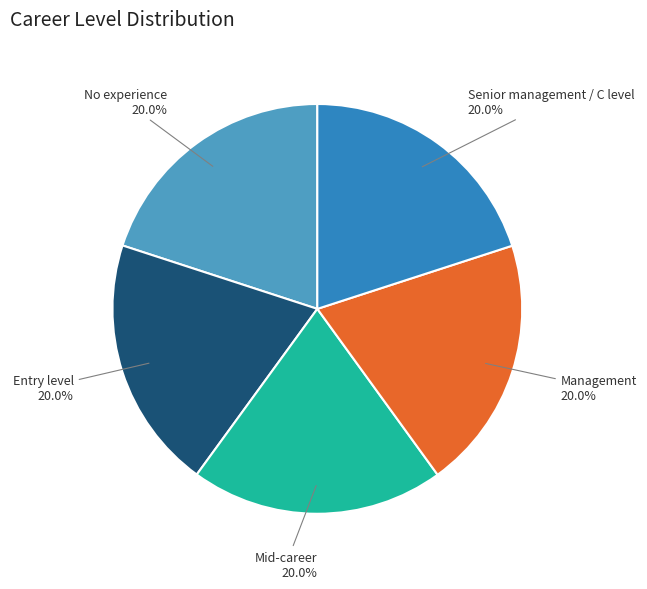

Does any single category account for the majority?

No